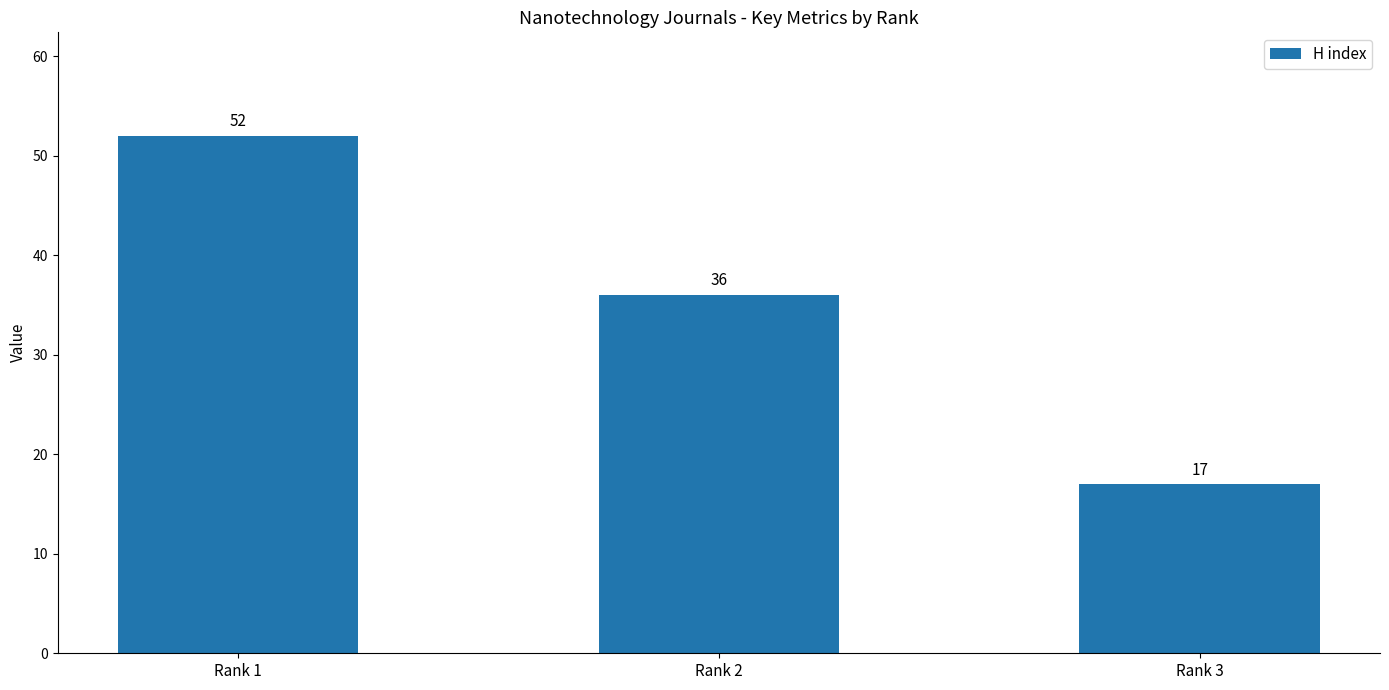

What is the value of the 3rd bar from the left?

17